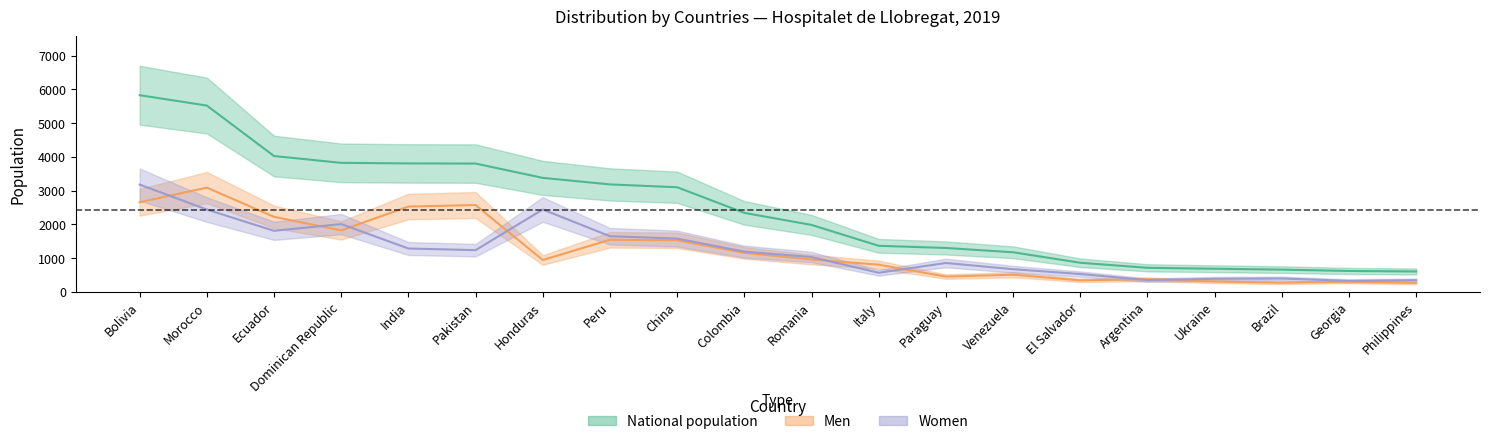

What is the label of the 8th point from the right?

Paraguay